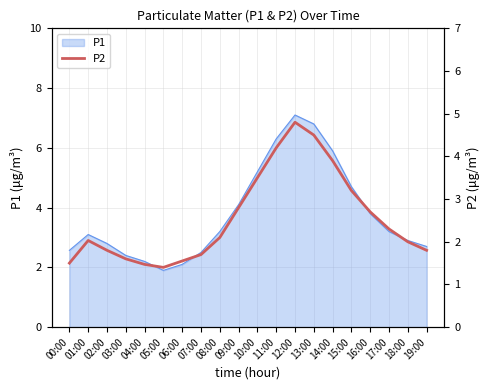

What is the change in value from 02:00 to 11:00?

+2.4